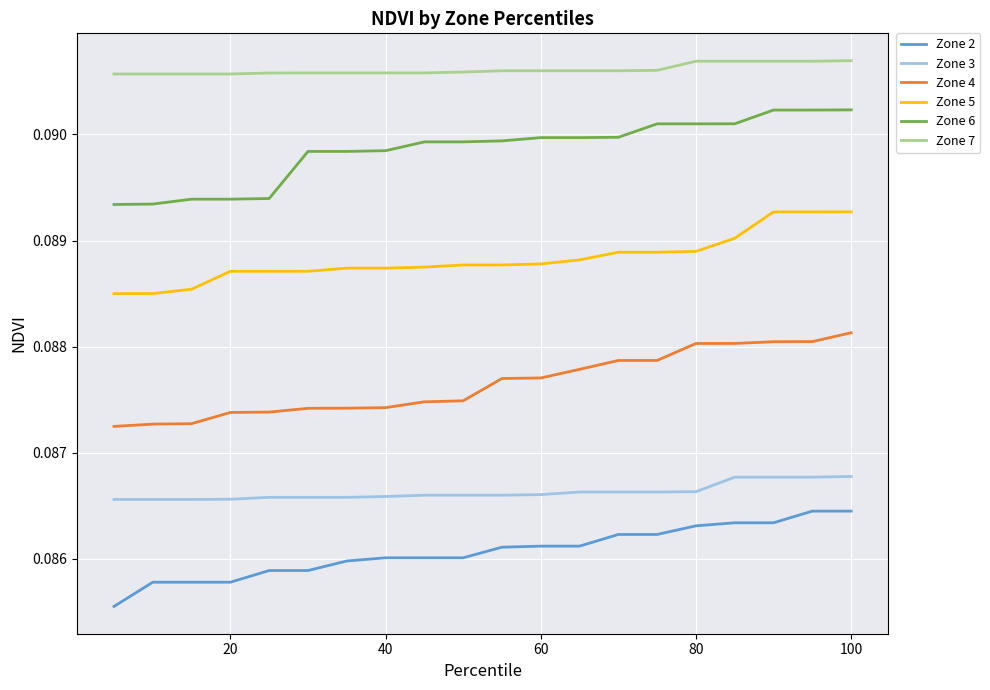

Which series has the largest total across all categories?

Zone 7